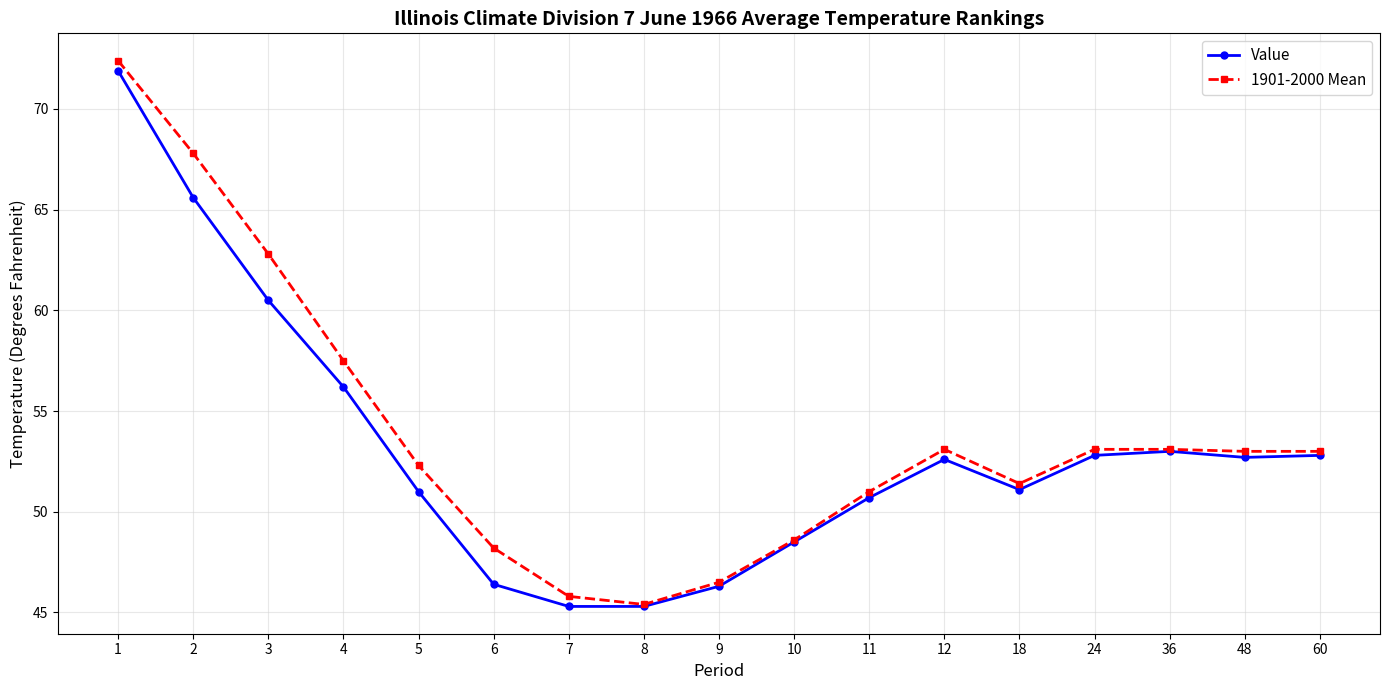

Between 6 and 8, which series saw the biggest shift?

1901-2000 Mean